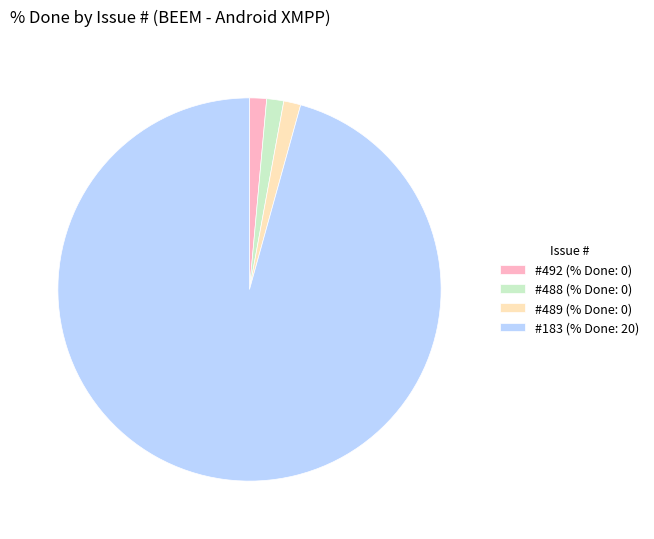

The #492 (% Done: 0) slice represents 11% of the pie. True or false?

False